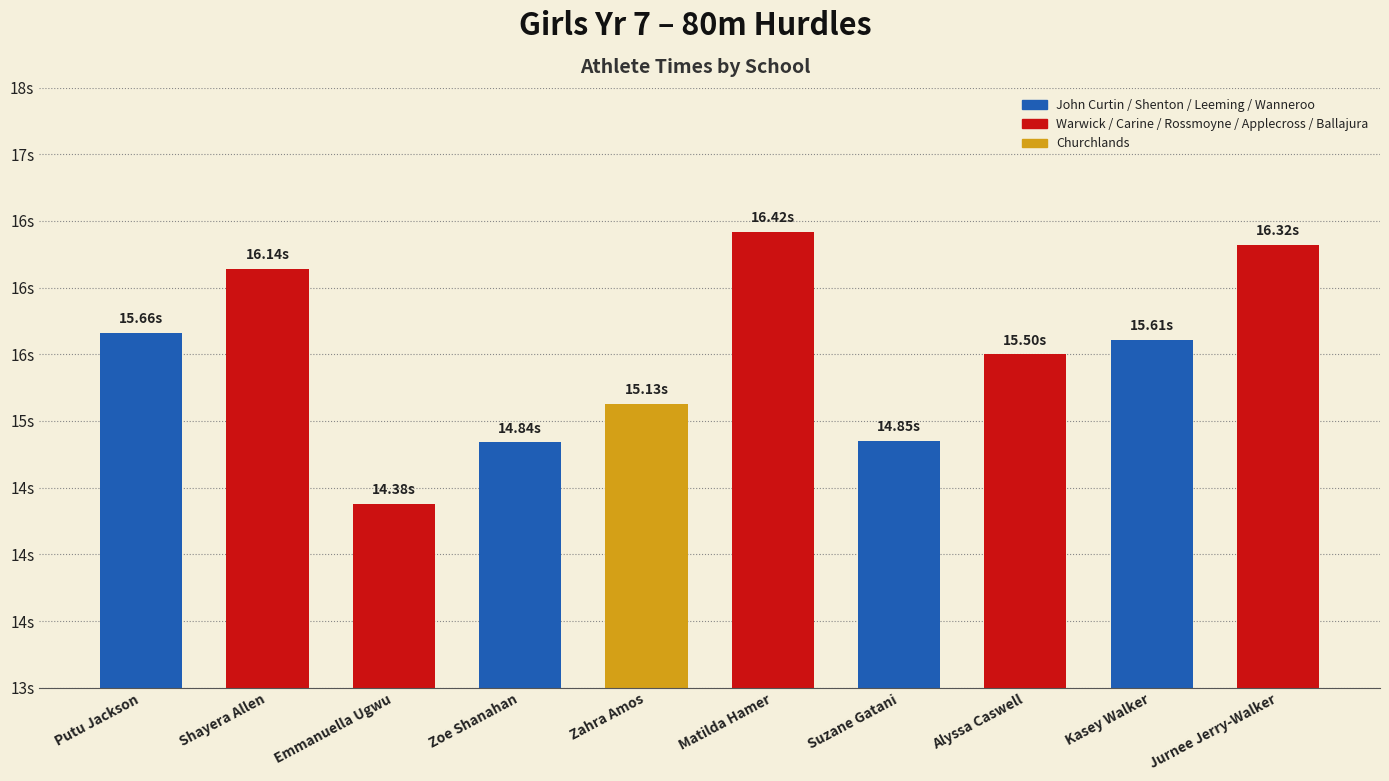

Reading left to right, transcribe all the data shown in this chart.

Putu Jackson=15.7	Shayera Allen=16.1	Emmanuella Ugwu=14.4	Zoe Shanahan=14.8	Zahra Amos=15.1	Matilda Hamer=16.4	Suzane Gatani=14.8	Alyssa Caswell=15.5	Kasey Walker=15.6	Jurnee Jerry-Walker=16.3